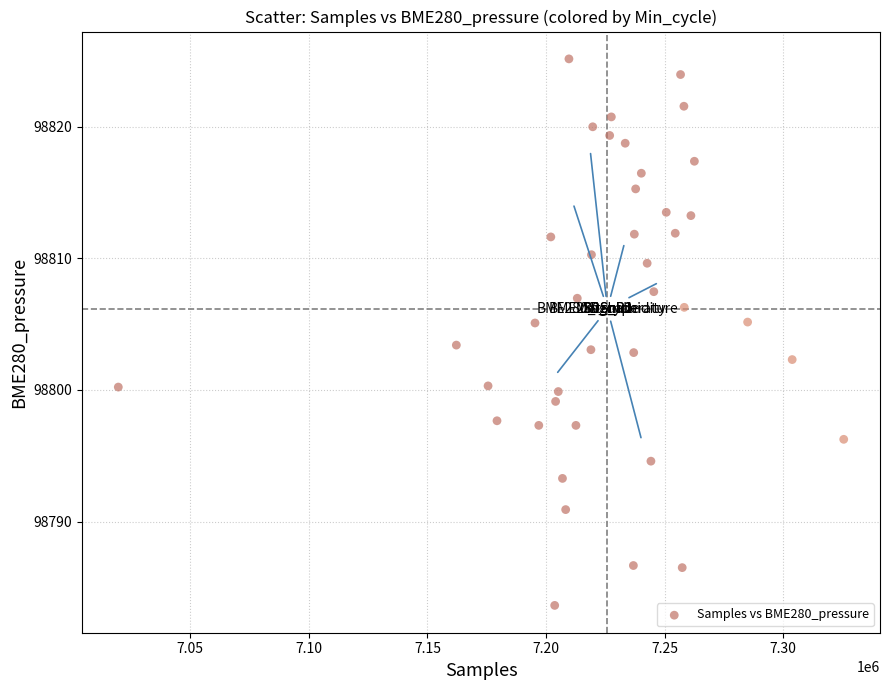

What is the range of Y values (max minus min)?

41.5